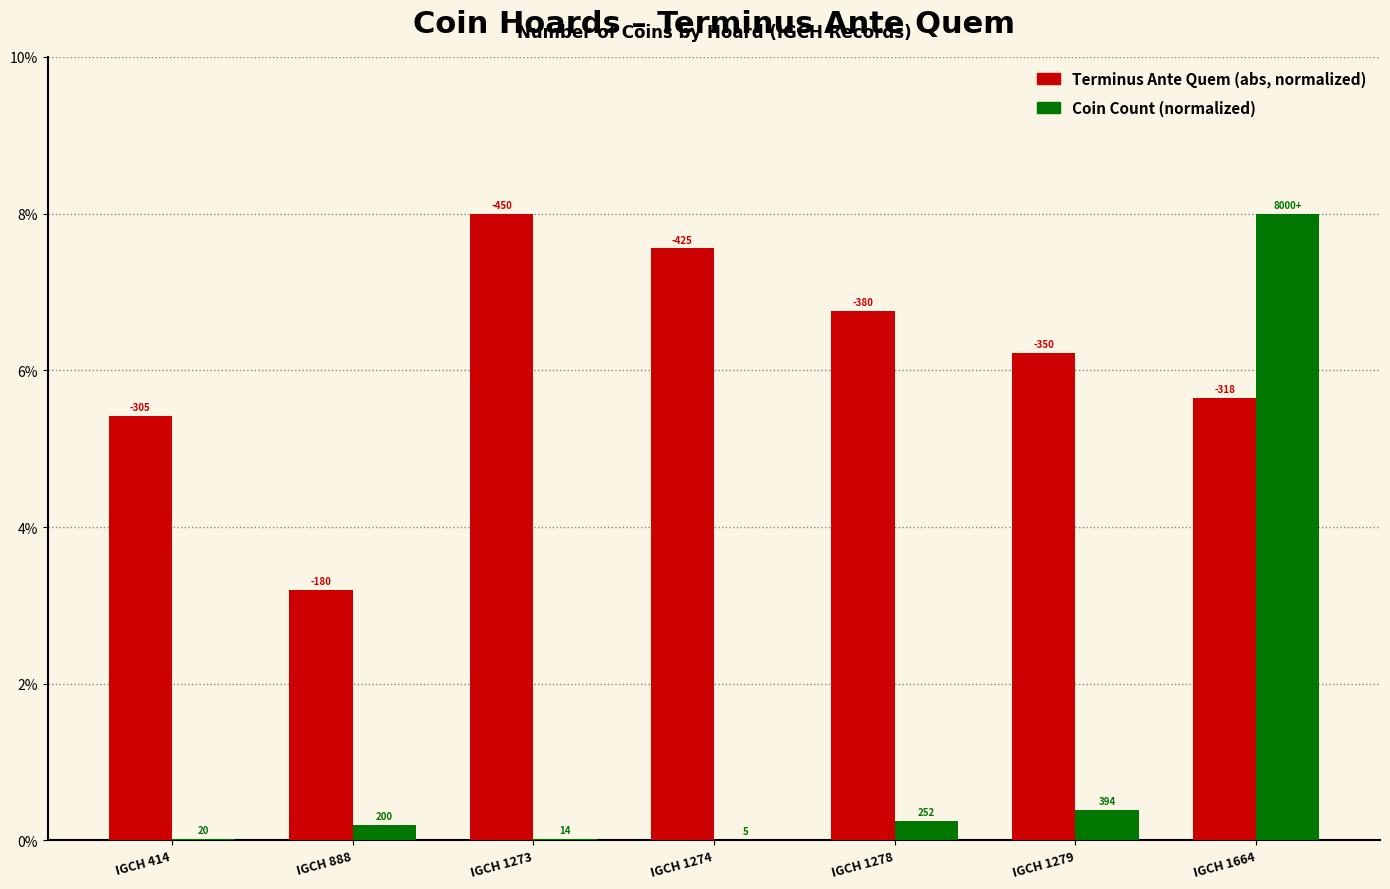

What is the value of the Terminus Ante Quem (abs, normalized) bar at the 6th from the left?

6.2